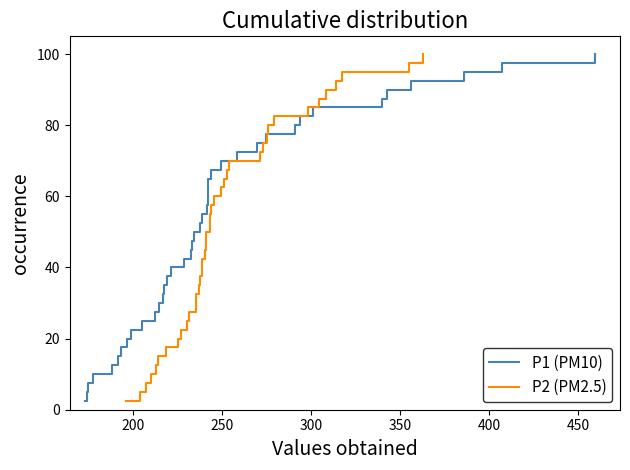

Which series has the widest spread of values?

P1 (PM10)